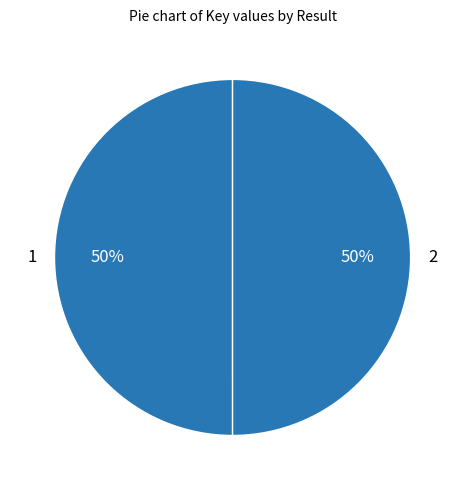

Is the sum of 2 and 1 greater than half?

Yes